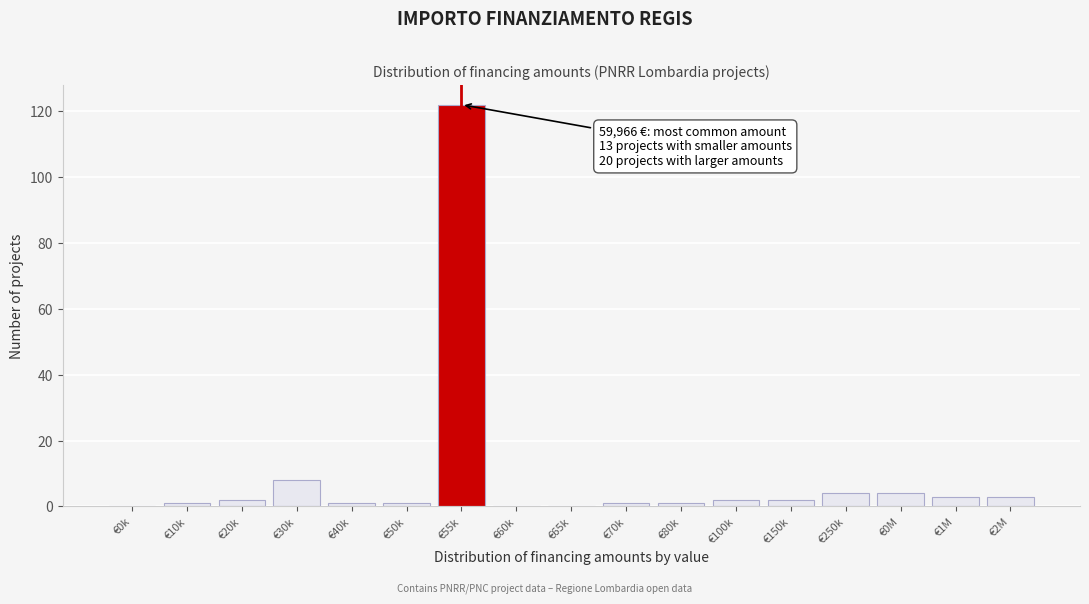

Reading left to right, what are all the values shown in this chart?

€0k=0	€10k=1	€20k=2	€30k=8	€40k=1	€50k=1	€55k=122	€60k=0	€65k=0	€70k=1	€80k=1	€100k=2	€150k=2	€250k=4	€0M=4	€1M=3	€2M=3